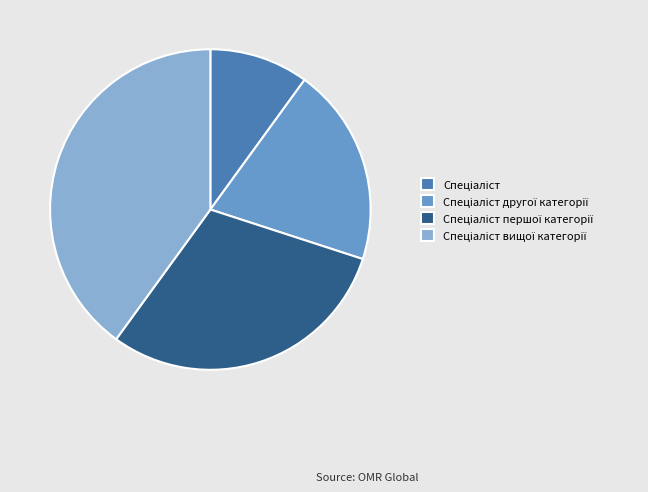

Does any single category account for the majority?

No